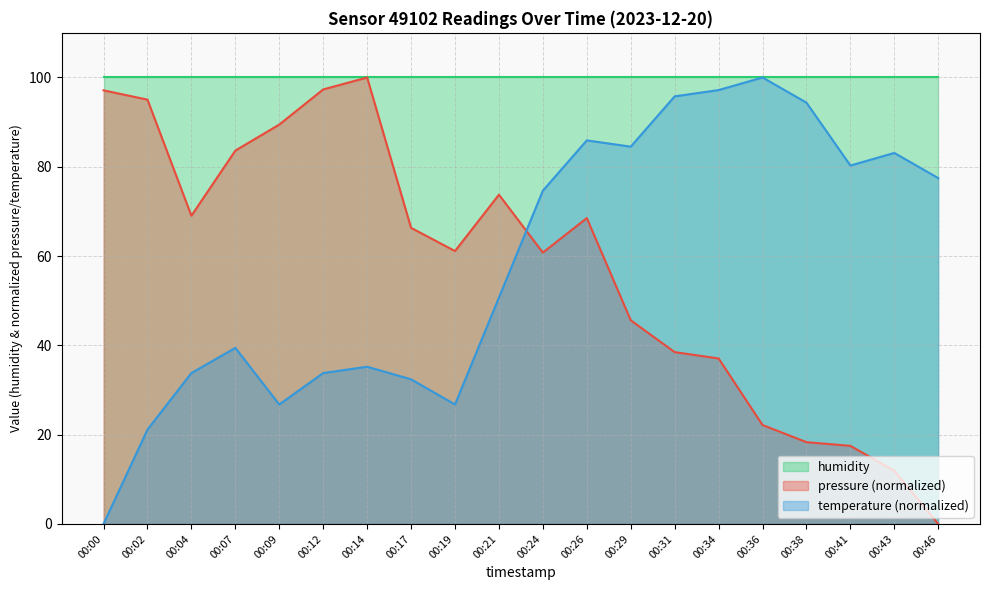

How many values in the pressure series are below 66?

10